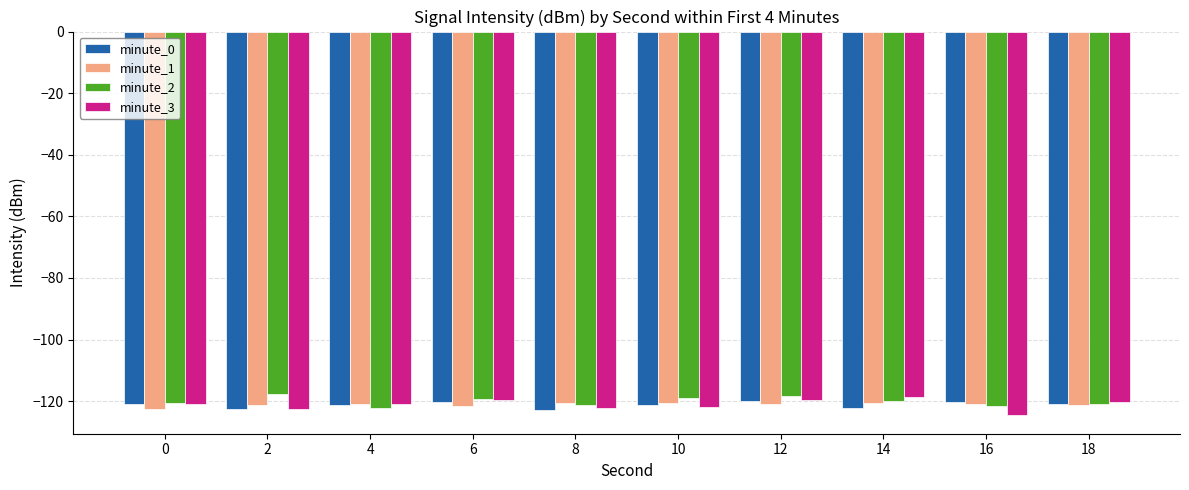

How many data points does each series have?

10